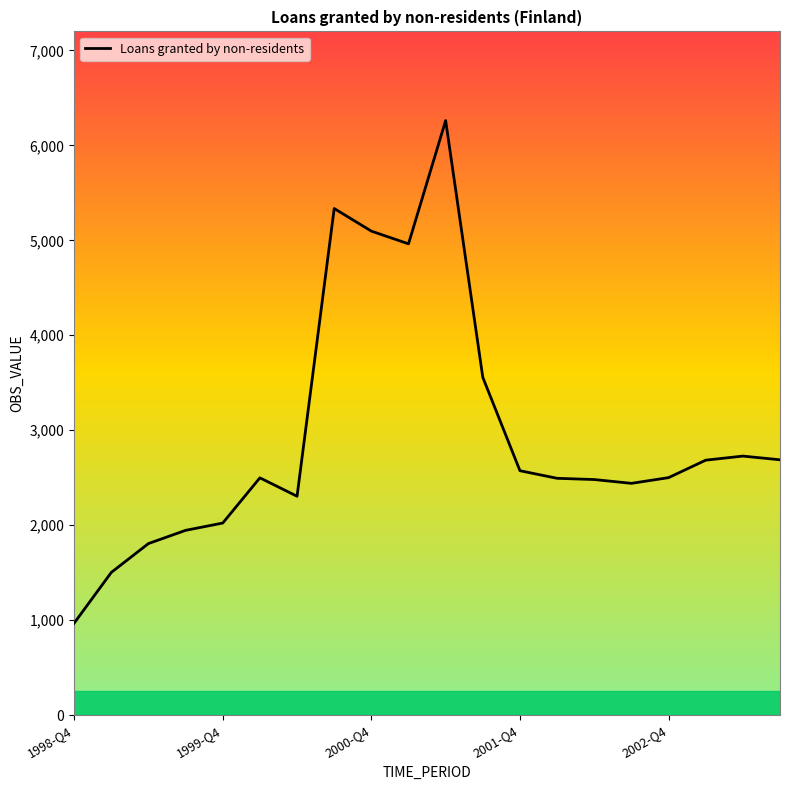

What is the smallest value displayed?

969